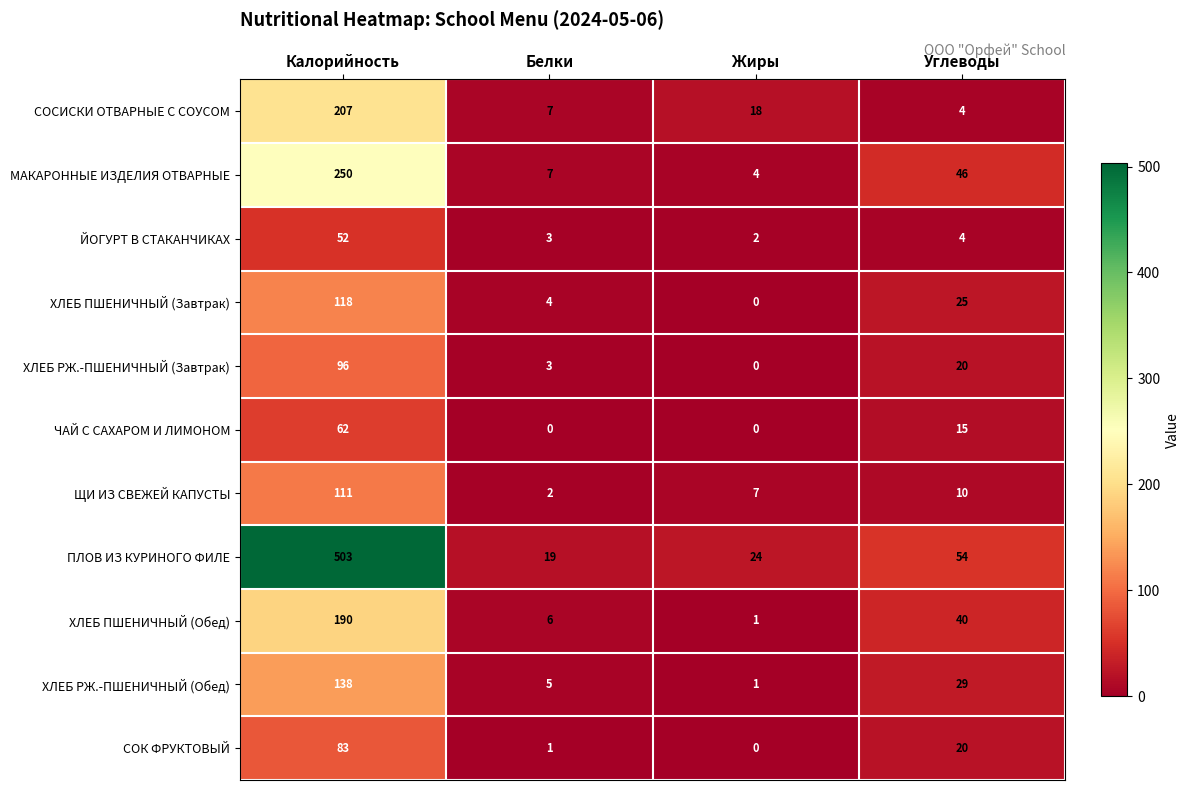

The value of ЙОГУРТ В СТАКАНЧИКАХ at Калорийность is 92. True or false?

False